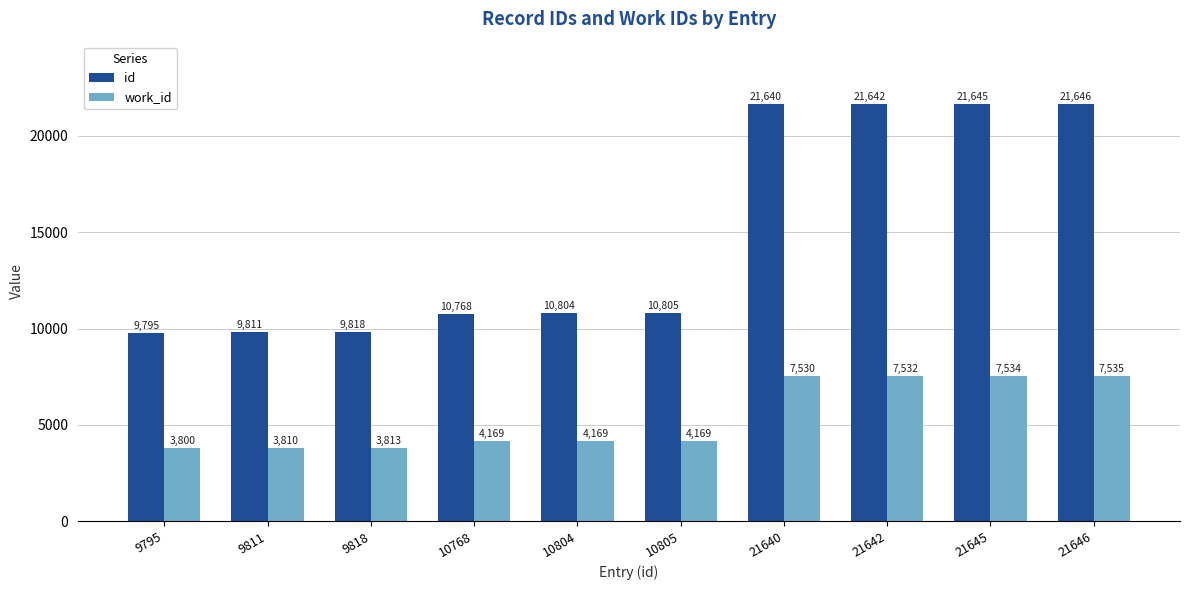

Reading left to right, transcribe all the data shown in this chart.

id: 9795=9795	9811=9811	9818=9818	10768=10768	10804=10804	10805=10805	21640=21640	21642=21642	21645=21645	21646=21646
work_id: 9795=3800	9811=3810	9818=3813	10768=4169	10804=4169	10805=4169	21640=7530	21642=7532	21645=7534	21646=7535